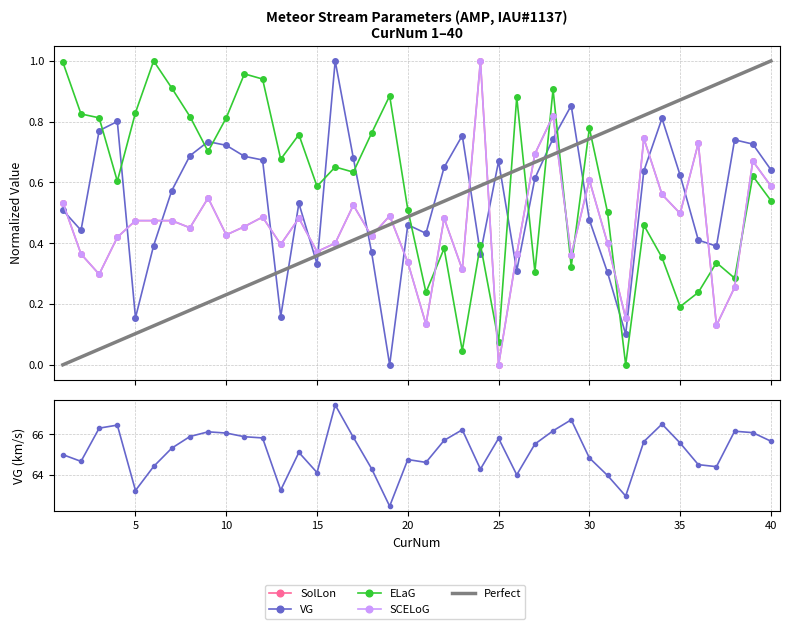

True or false: VG has a value of 64.1 at 15.

True